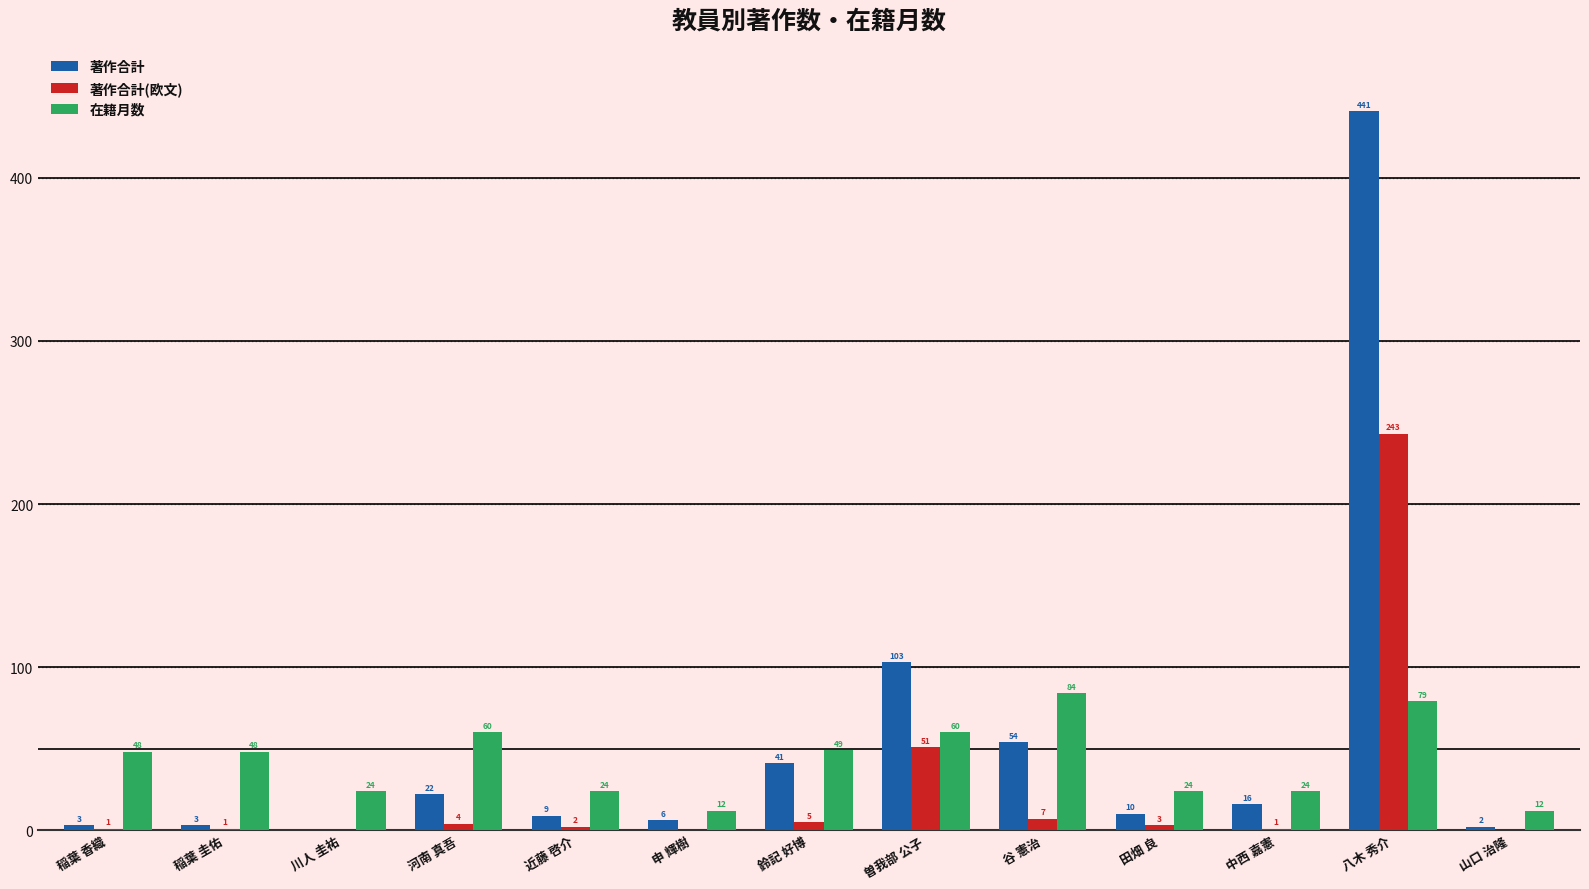

Which series has the widest spread of values?

著作合計